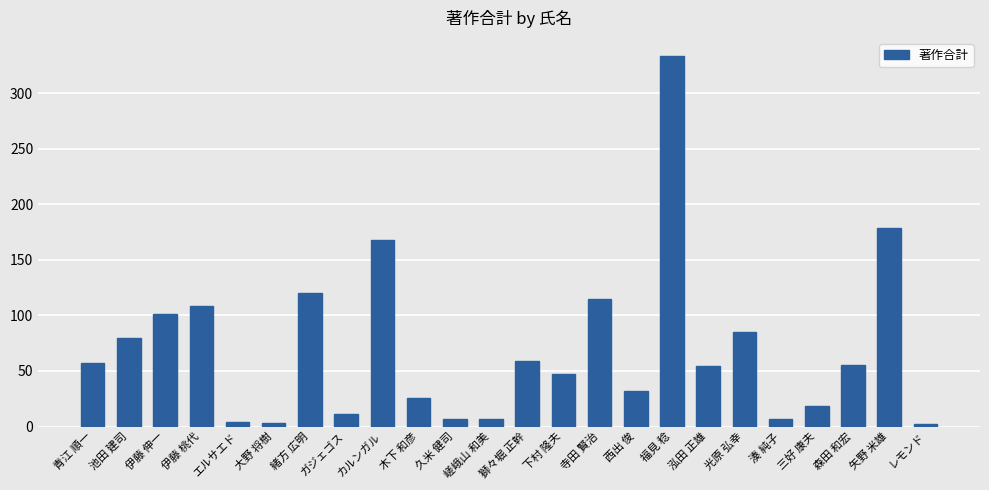

What is the greatest value displayed?

333